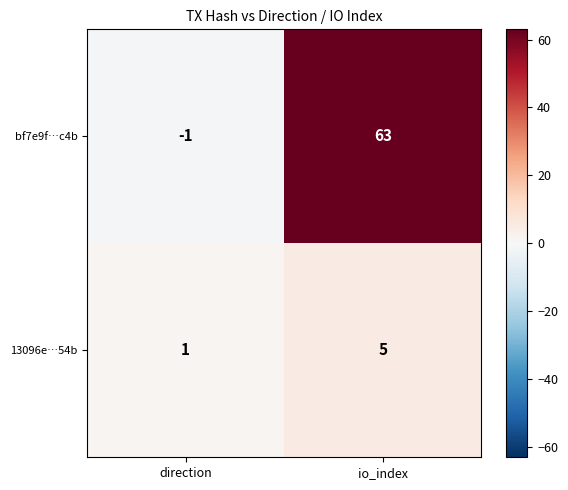

At which label does 13096e…54b reach its minimum?

direction